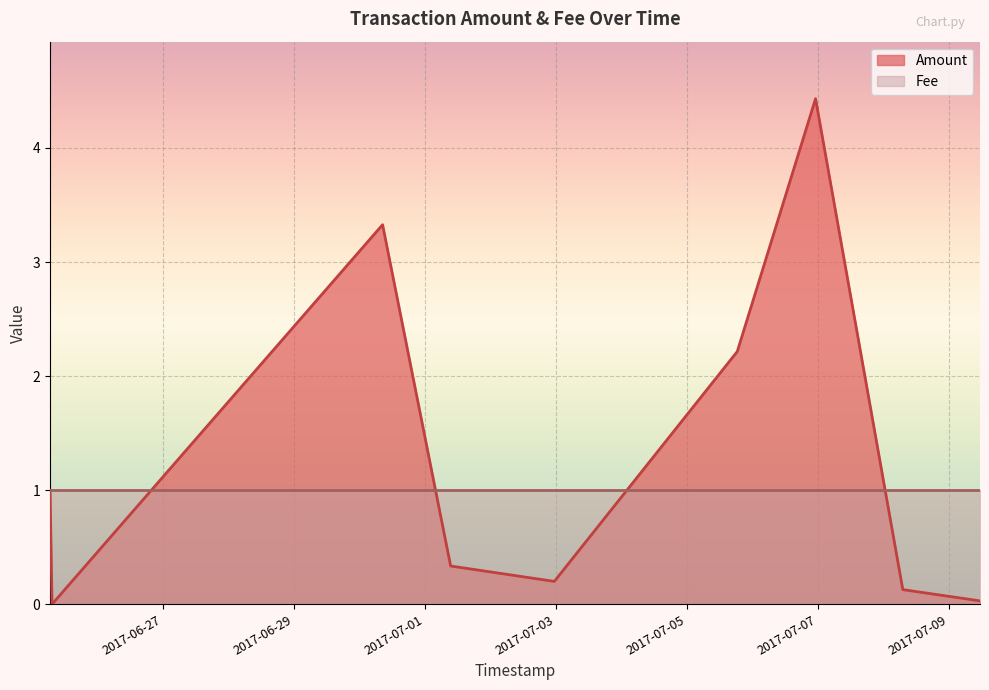

What are all the series names shown in the legend?

Amount, Fee